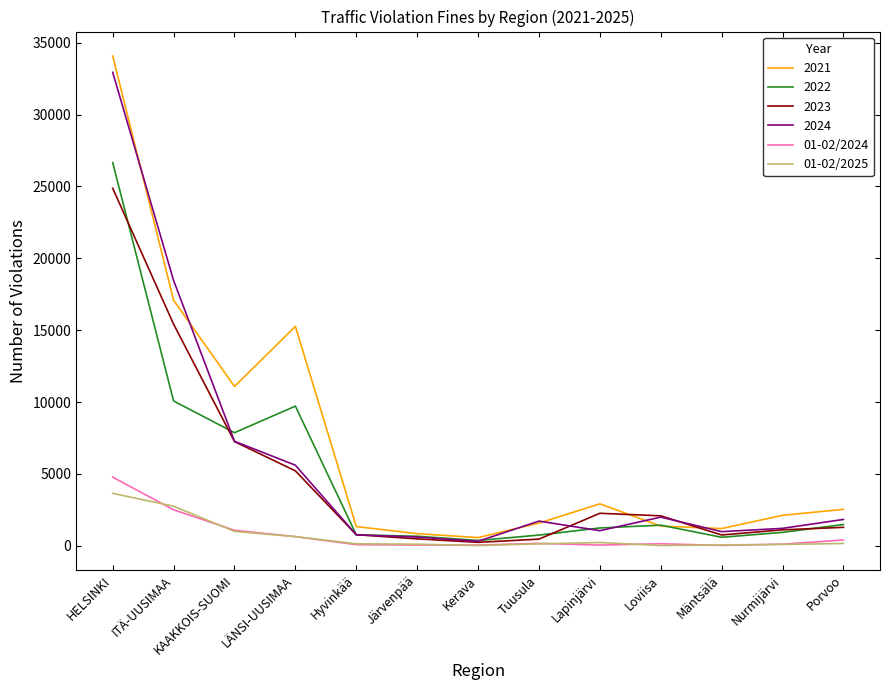

True or false: 01-02/2025 has a value of 3652 at HELSINKI.

True